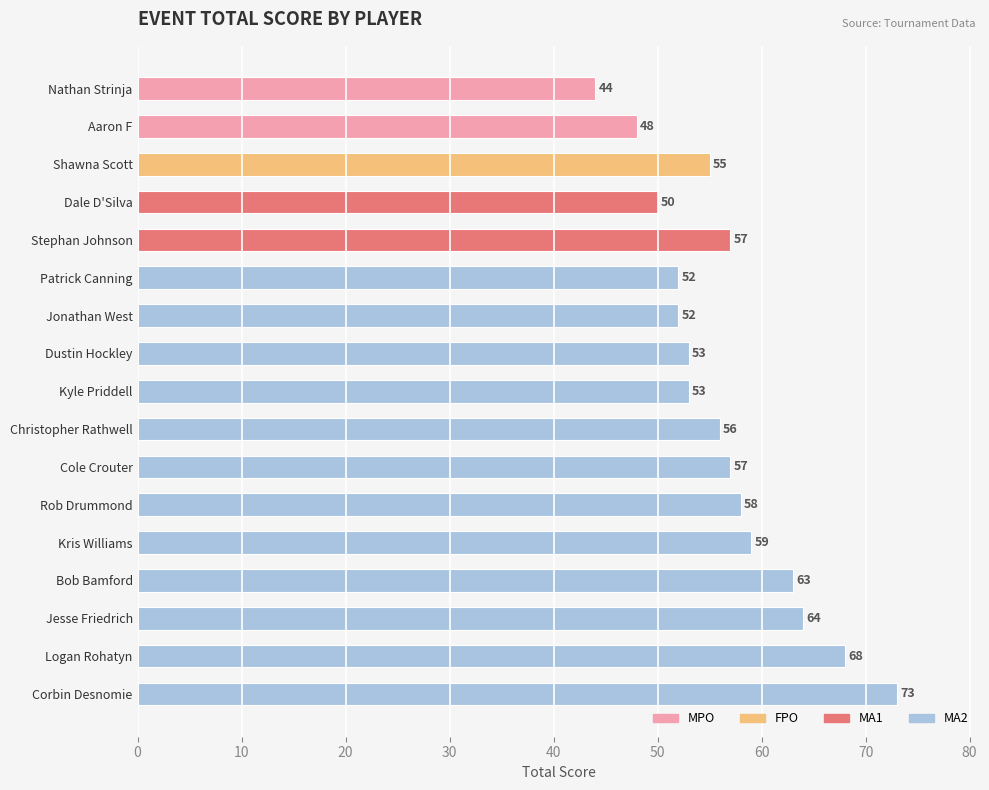

Approximately how many times larger is the value at Aaron F compared to Stephan Johnson?

0.8